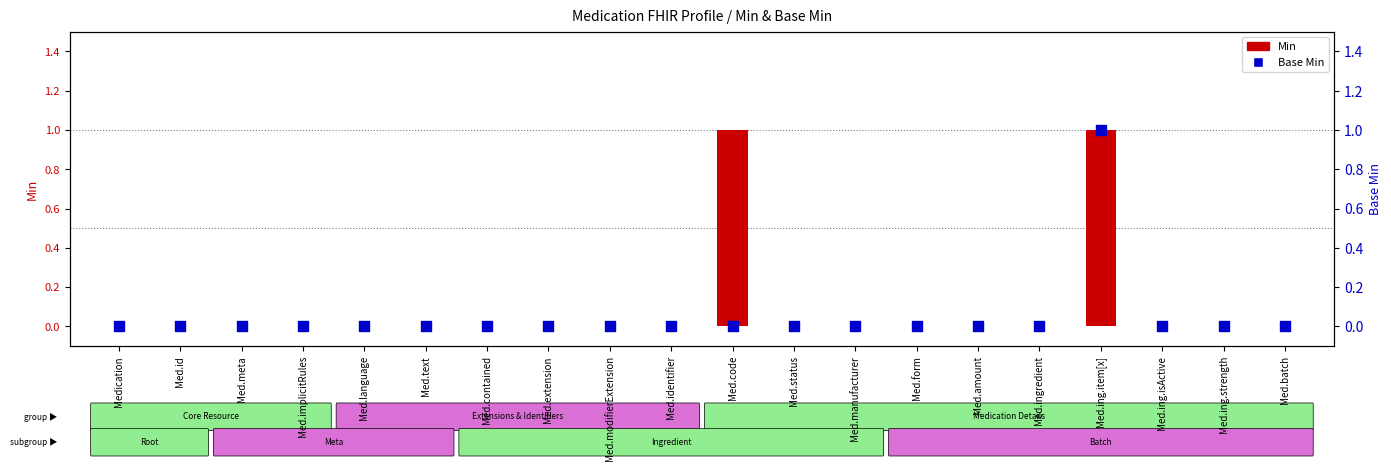

What are all the series names shown in the legend?

Min, Base Min